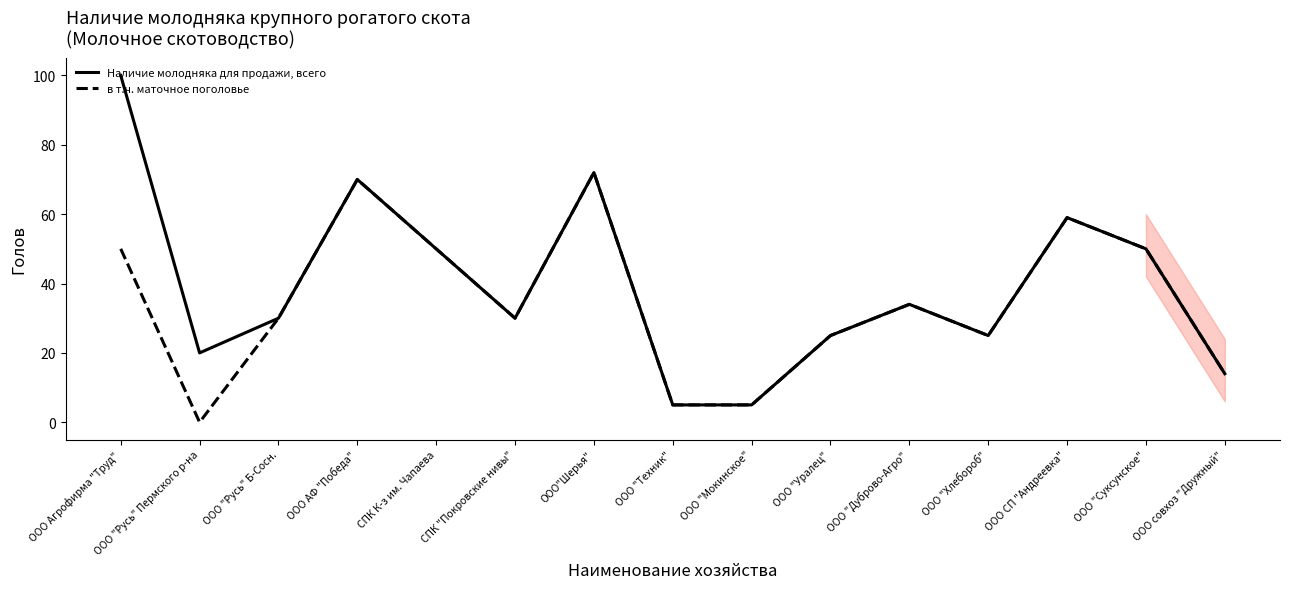

Rank the series by their maximum value, from highest to lowest.

Наличие молодняка для продажи, всего, в т.ч. маточное поголовье